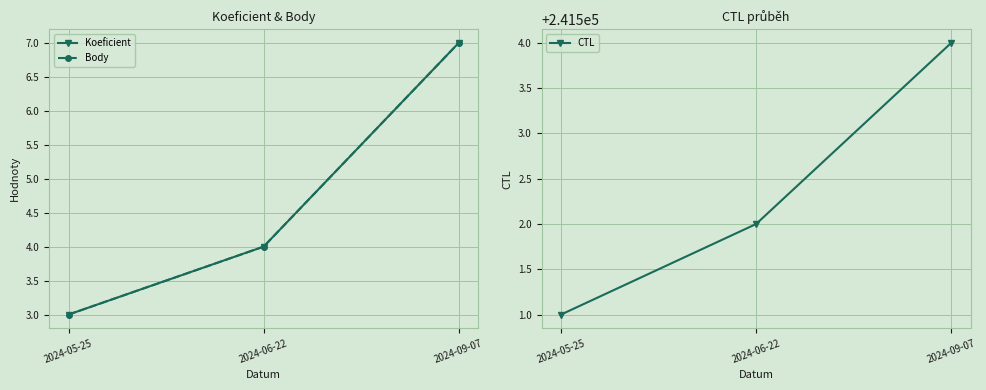

Reading left to right, list all the values displayed in this chart.

Koeficient: 3	4	7
Body: 3	4	7
CTL: 241501	241502	241504